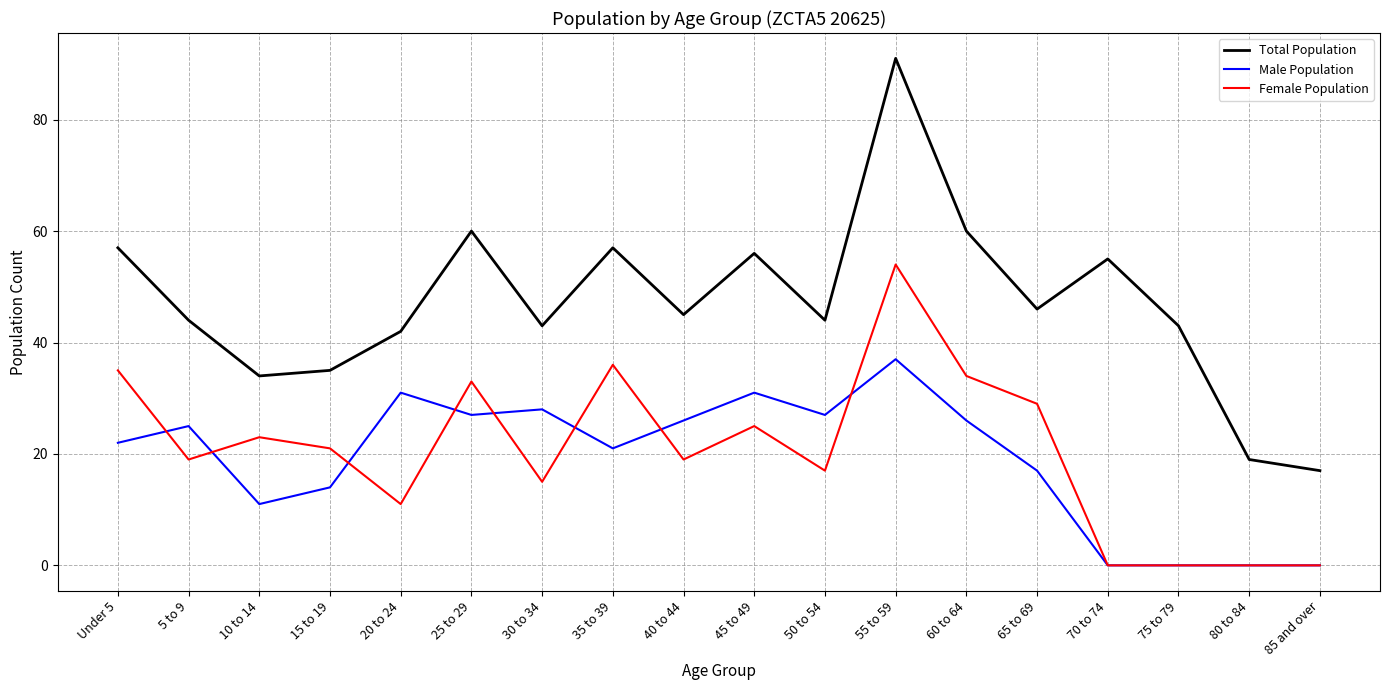

What position from the right is 75 to 79?

3